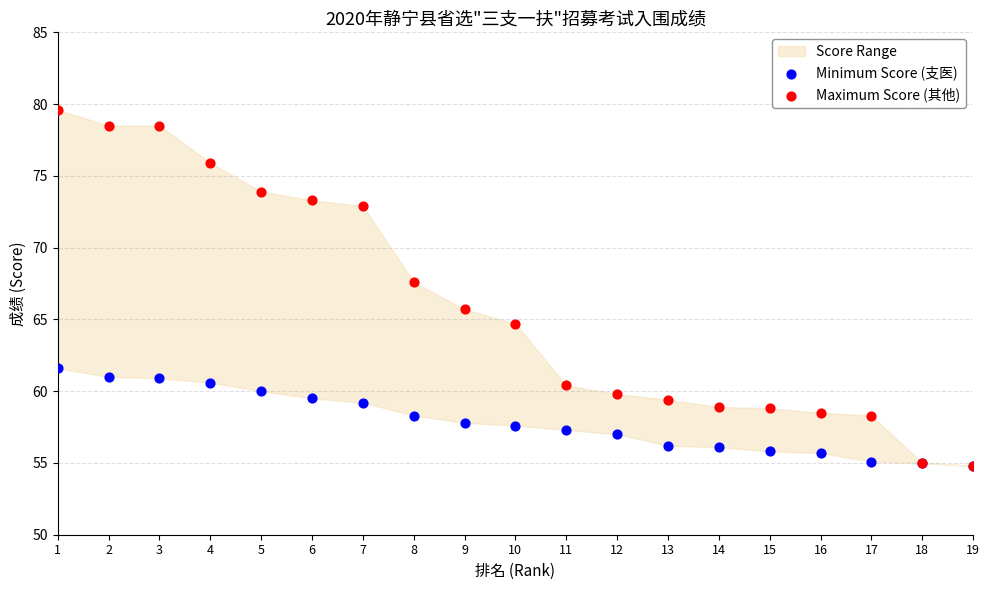

Across all series, what Y value is closest to 67?

67.6